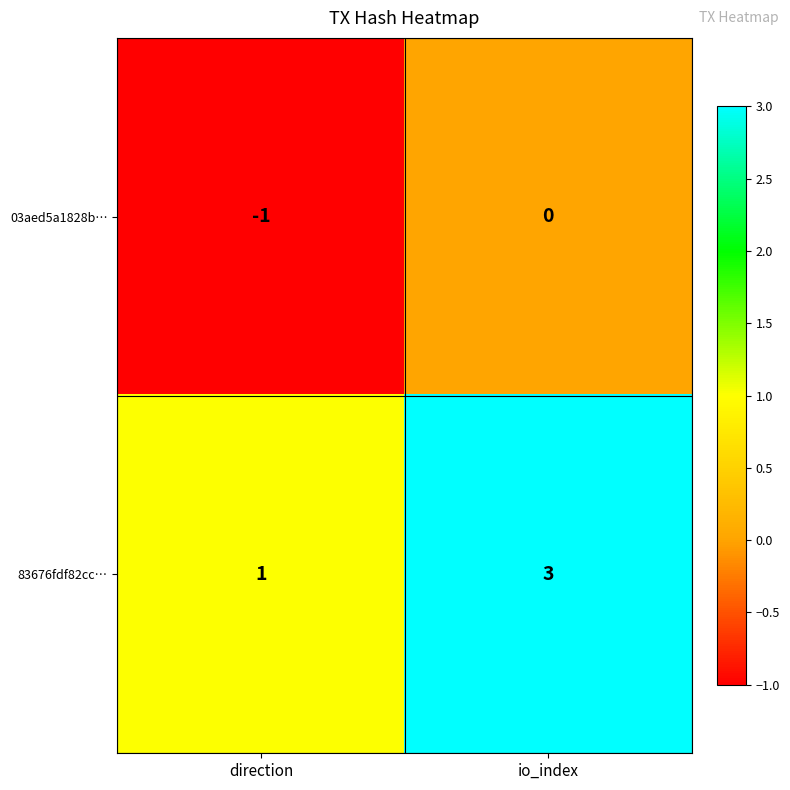

Is it true that 03aed5a1828b… equals 0 at direction?

False